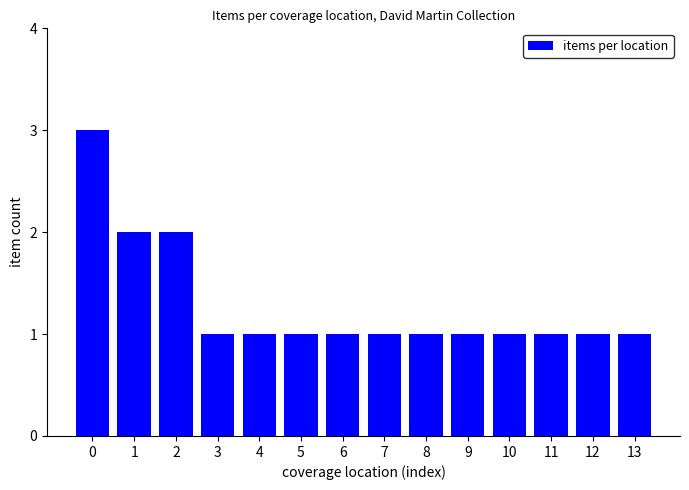

What is the sum of the values at 6 and 11?

2